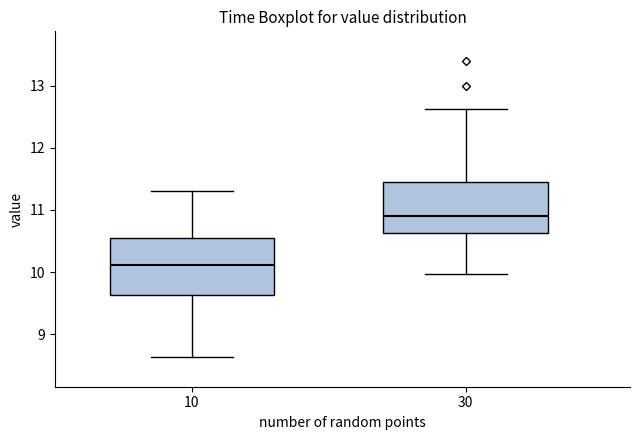

Where does the upper whisker of the box at x = 10 end on the y-axis? The values are not printed on the chart, so give them approximately, as read against the axis.

11.3